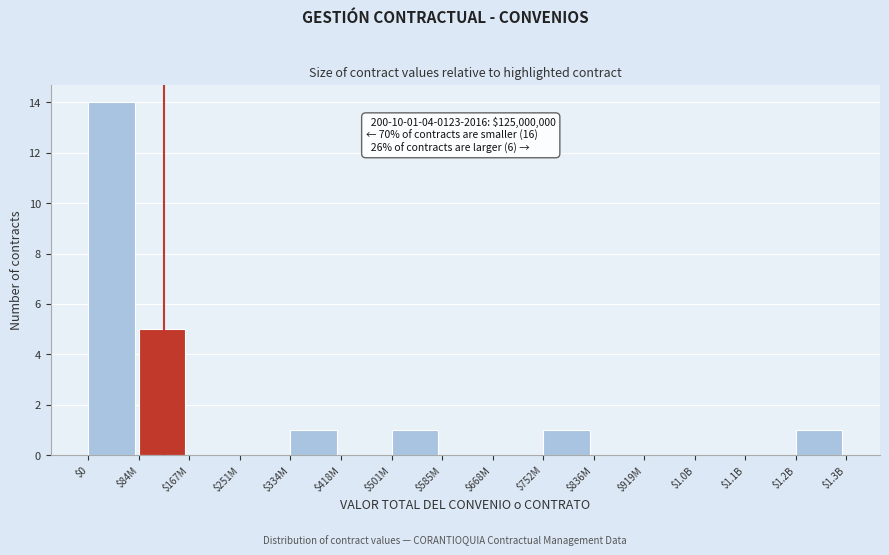

What is the sum of all values?

23